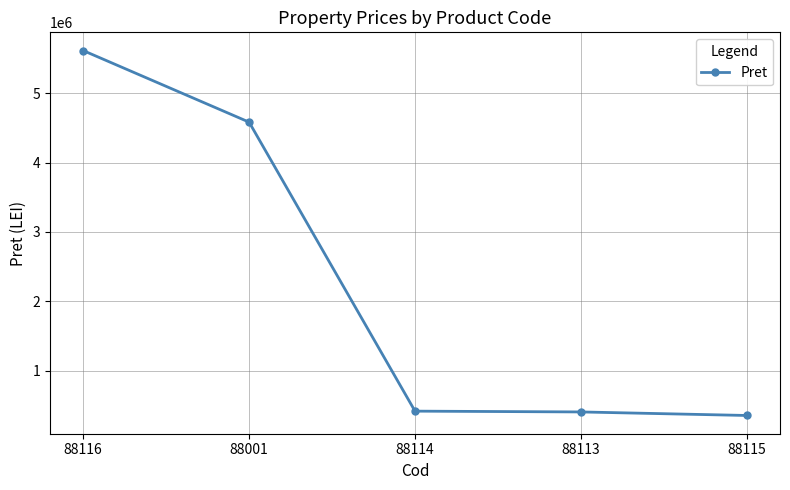

What is the sum of all values?

11365201